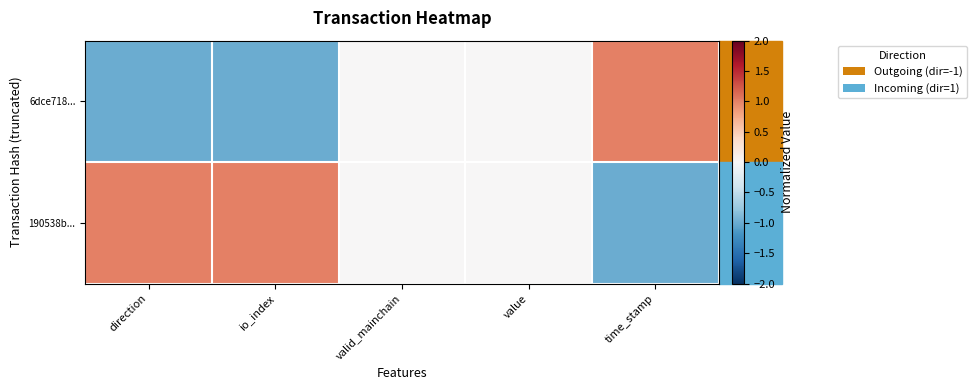

At which category is the sum across all series the highest?

direction